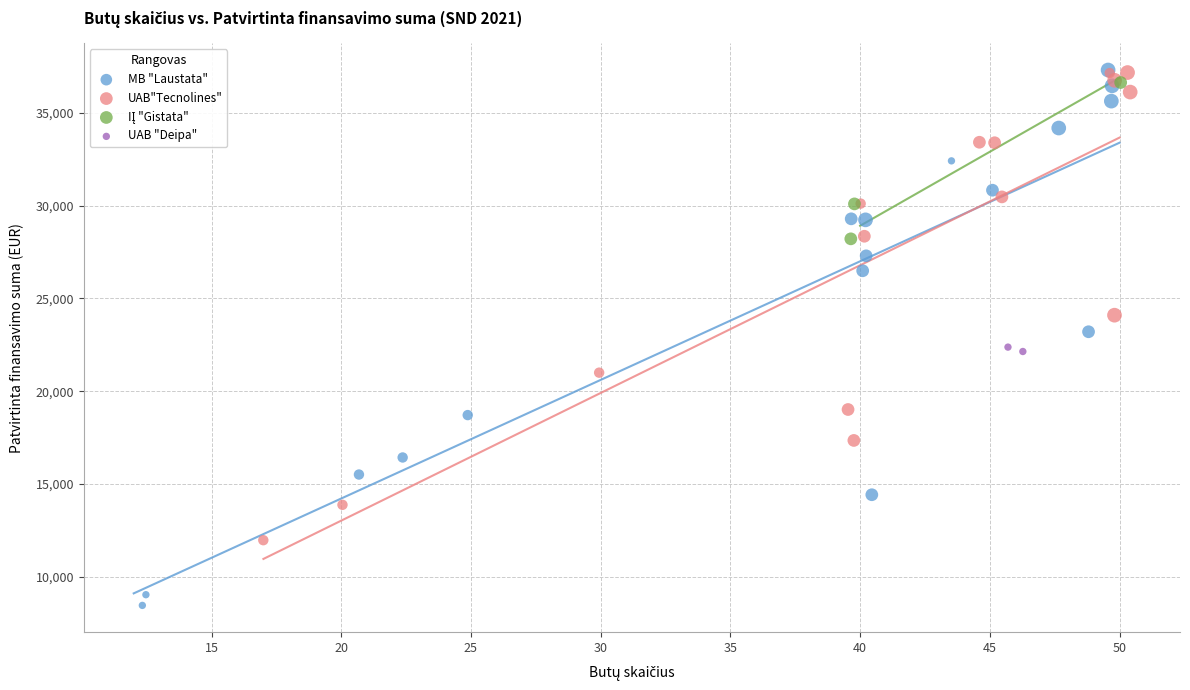

Which series has the largest Y range (max minus min)?

MB "Laustata"